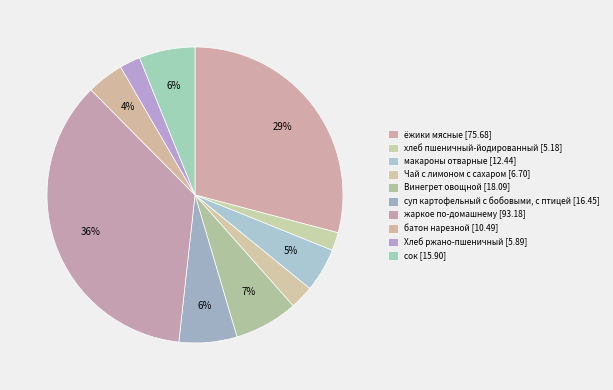

Which slice is the smallest?

хлеб пшеничный-йодированный